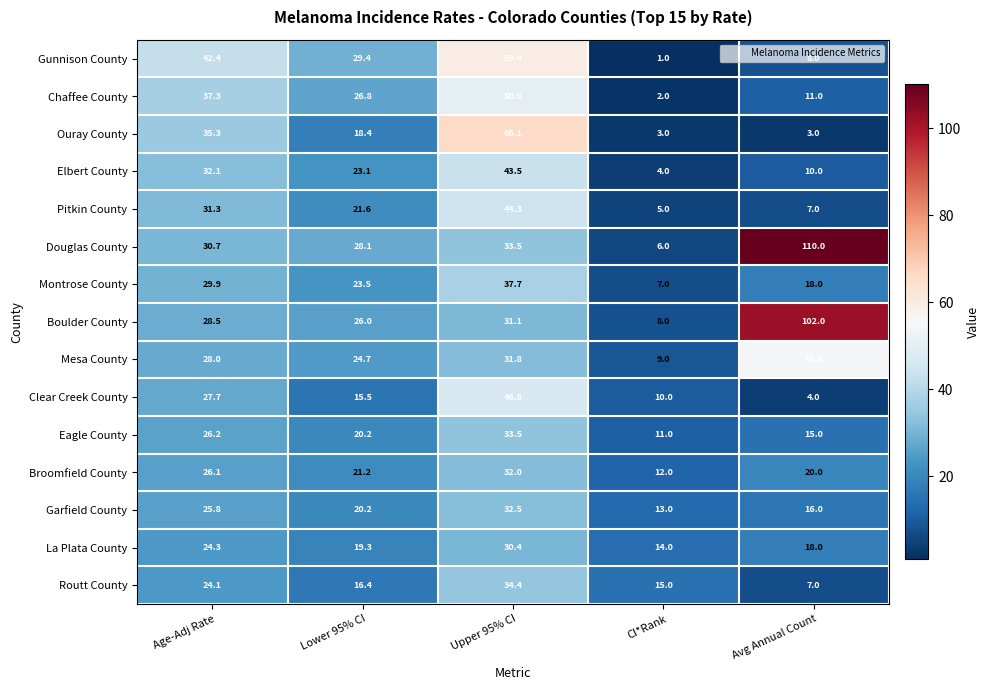

What is the difference between the Boulder County values at CI*Rank and Lower 95% CI?

18.0